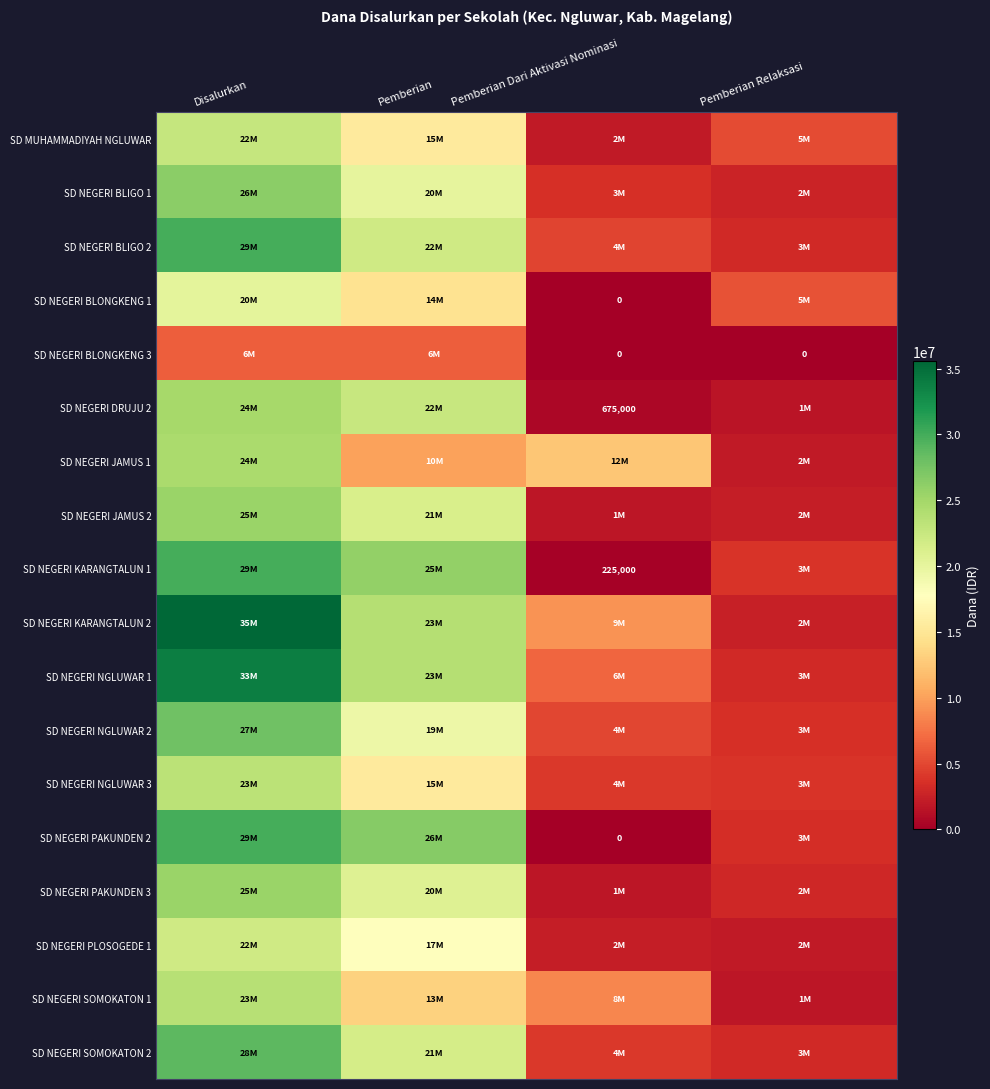

What is the spread (max minus min) of values at Disalurkan?

29250000